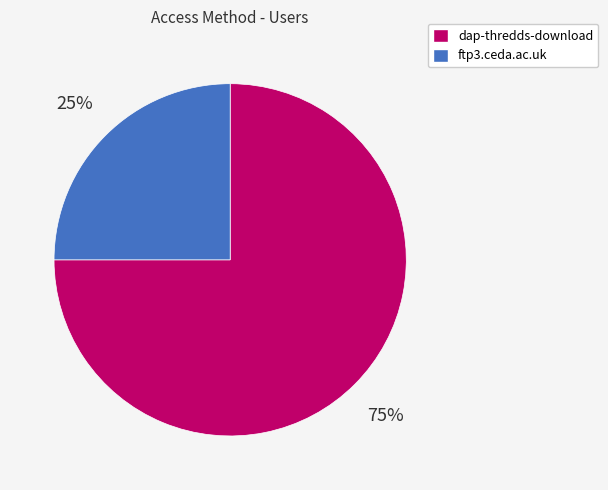

The dap-thredds-download slice represents 75% of the pie. True or false?

True